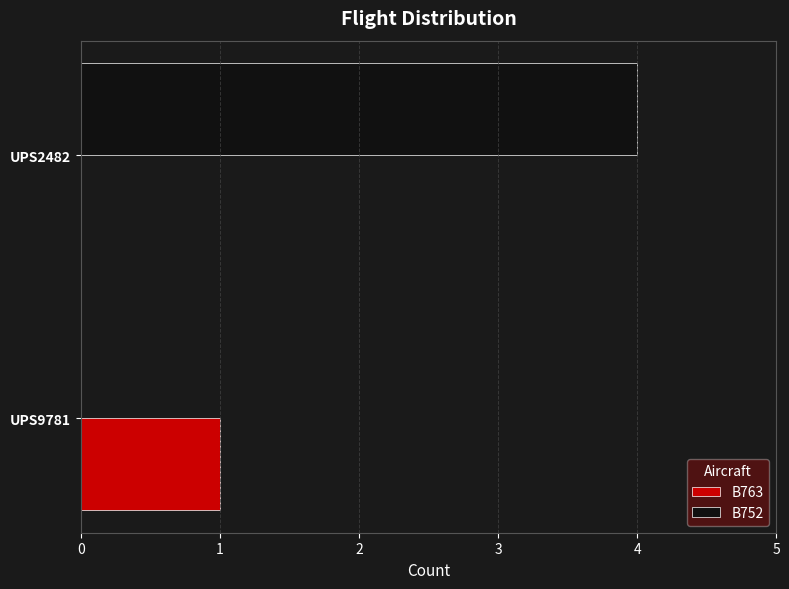

Which category has the highest value in the B763 series?

UPS9781